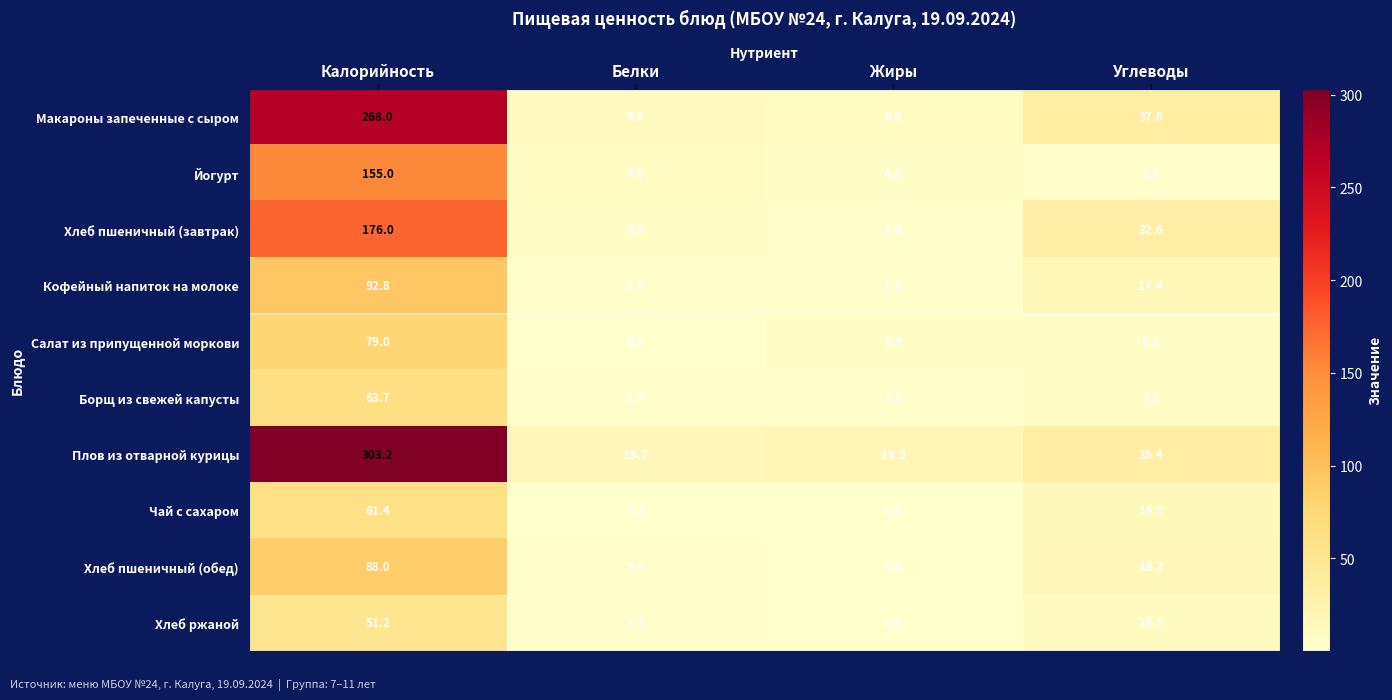

Read the Йогурт value at Калорийность.

155.0